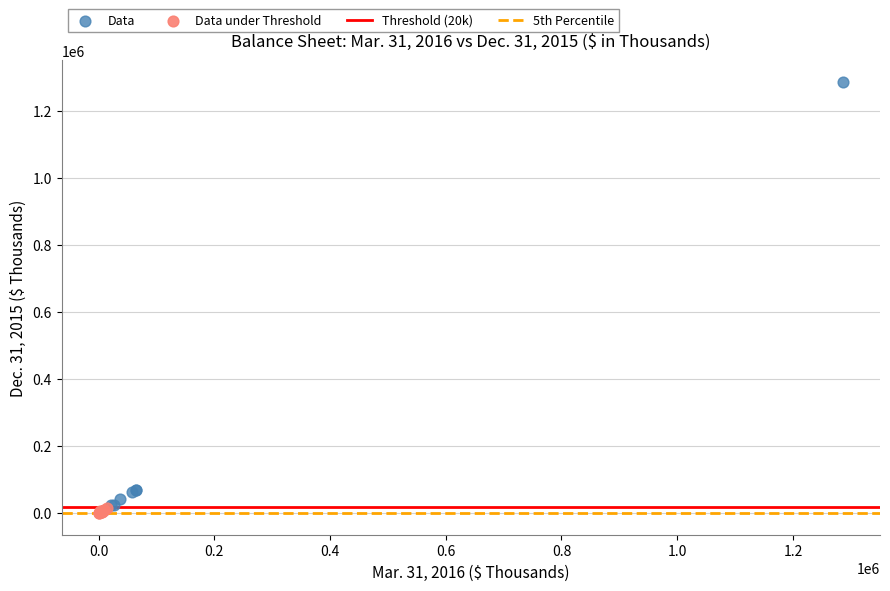

Which series has the largest Y range (max minus min)?

Data